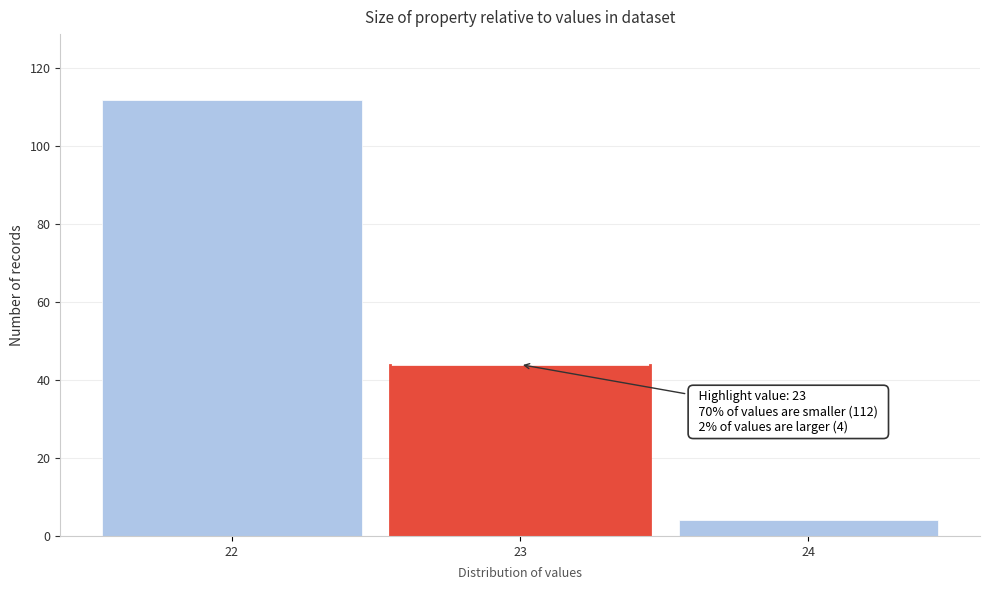

Reading right to left, extract all data points from this chart.

4	44	112